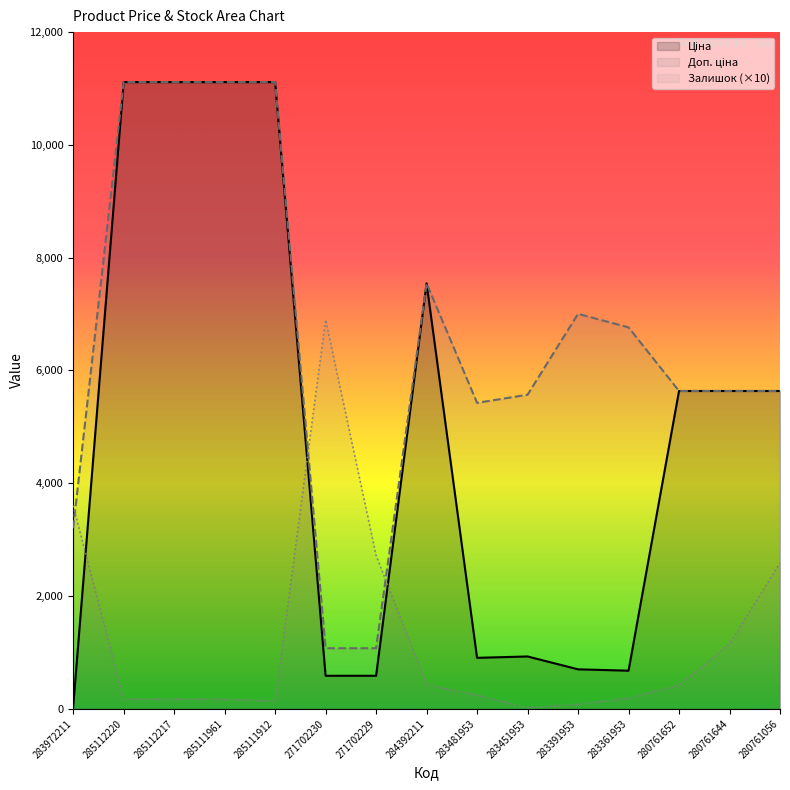

What is the difference between the Ціна values at 280761644 and 284392211?

1909.9